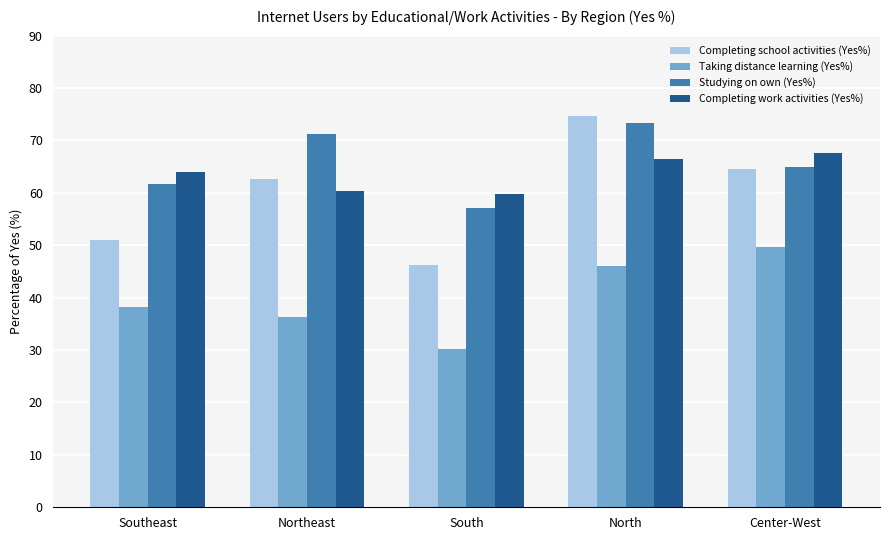

Which series changed the most between Northeast and Center-West?

Taking distance learning (Yes%)